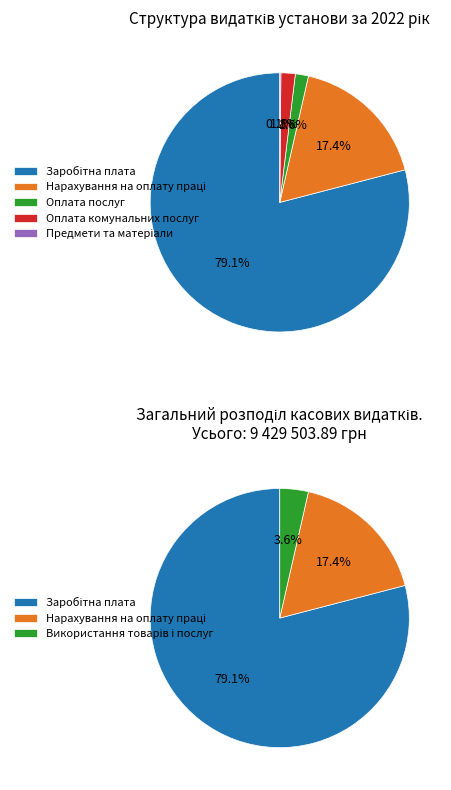

The Оплата послуг slice represents 1% of the pie. True or false?

False